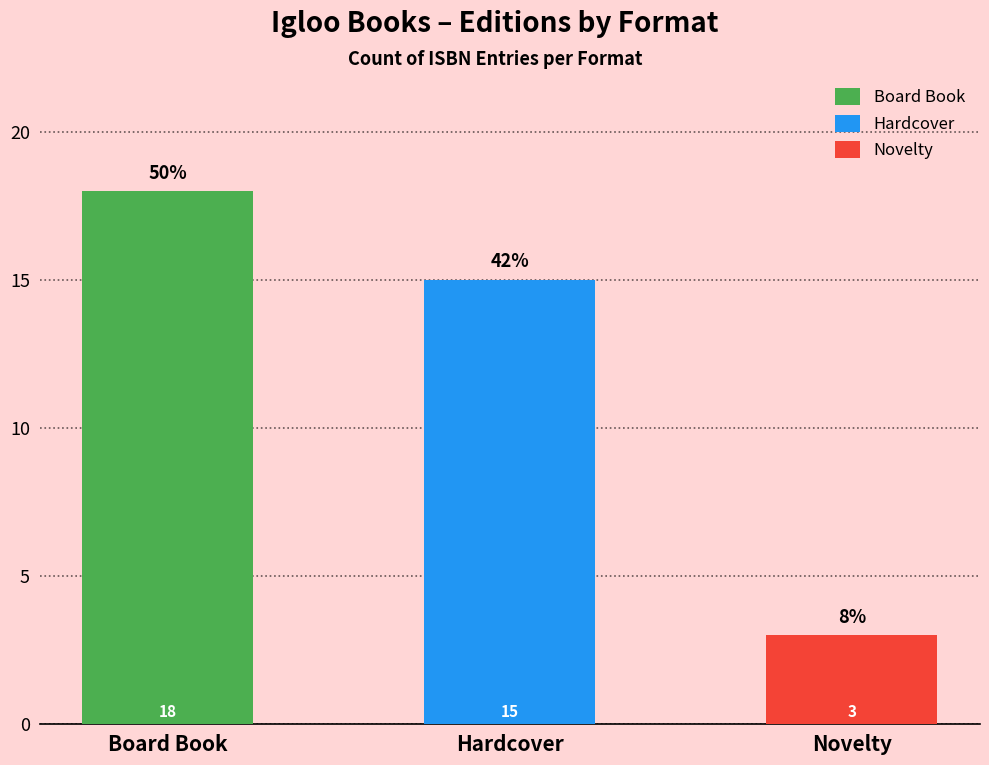

What is the change in value from Board Book to Hardcover?

-3